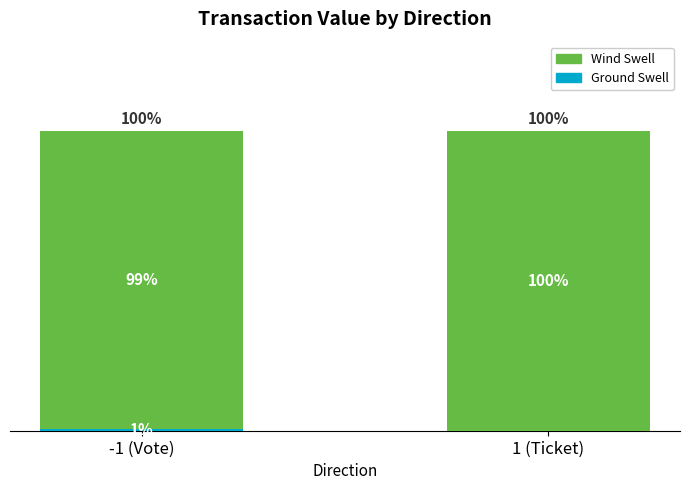

Which series has the largest total across all categories?

Wind Swell